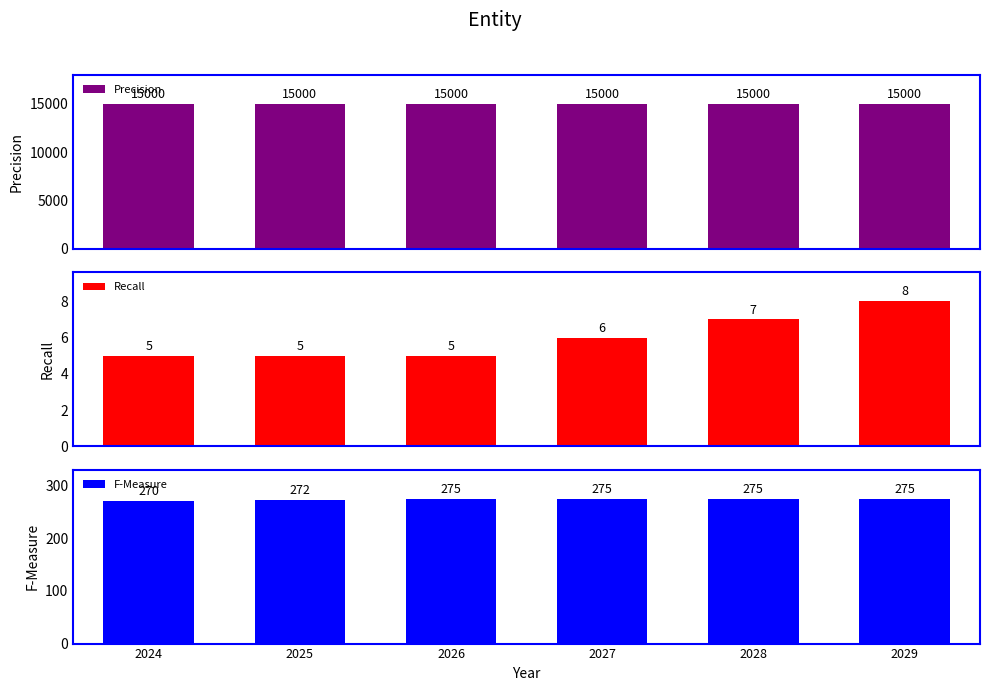

What is the value of the Precision bar at the 3rd from the left?

15000